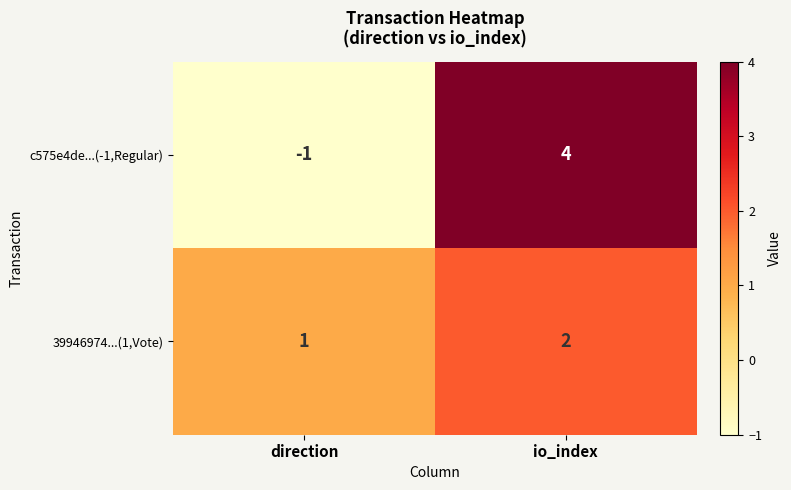

Reading left to right, extract all data points from this chart.

c575e4de...(-1,Regular): direction=-1	io_index=4
39946974...(1,Vote): direction=1	io_index=2